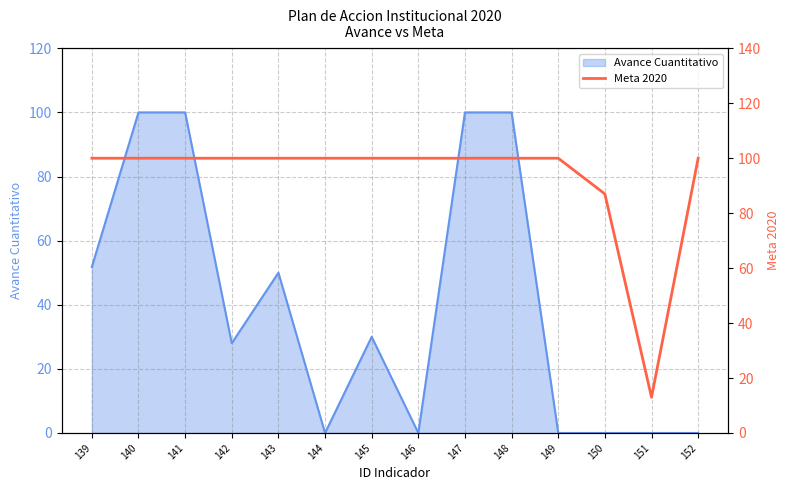

Does the chart have visible grid lines?

Yes